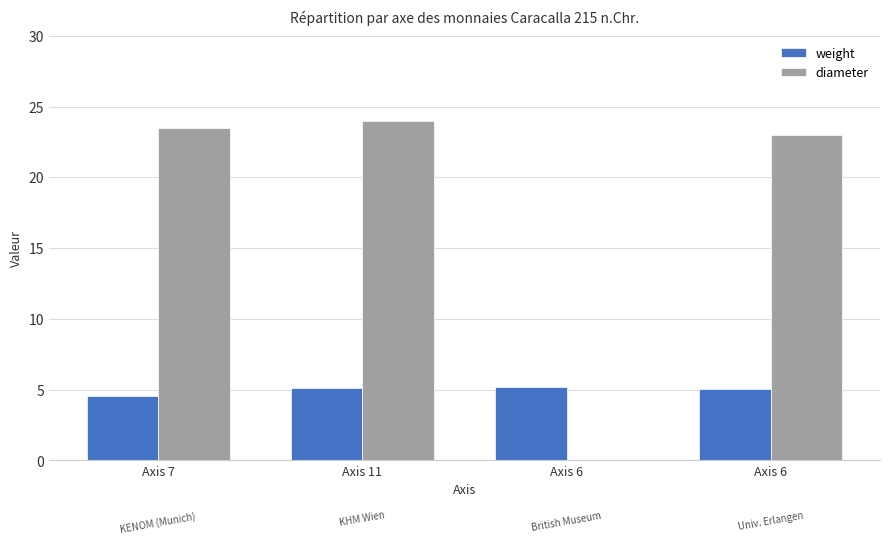

At Axis 7, list the series in order from largest to smallest.

diameter, weight